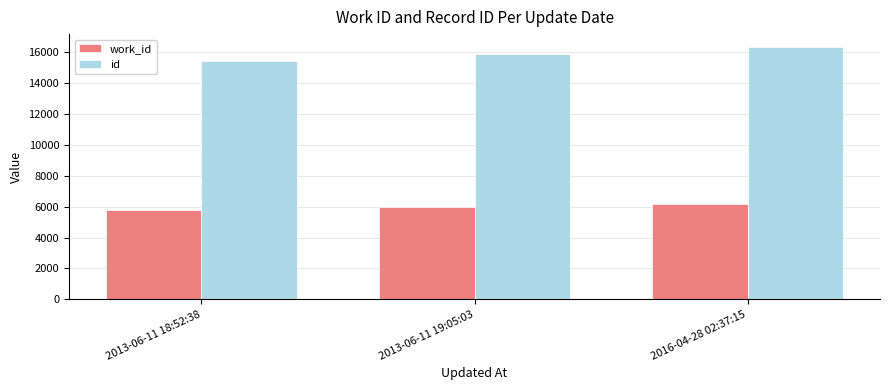

At how many categories does at least one series exceed 7290?

3